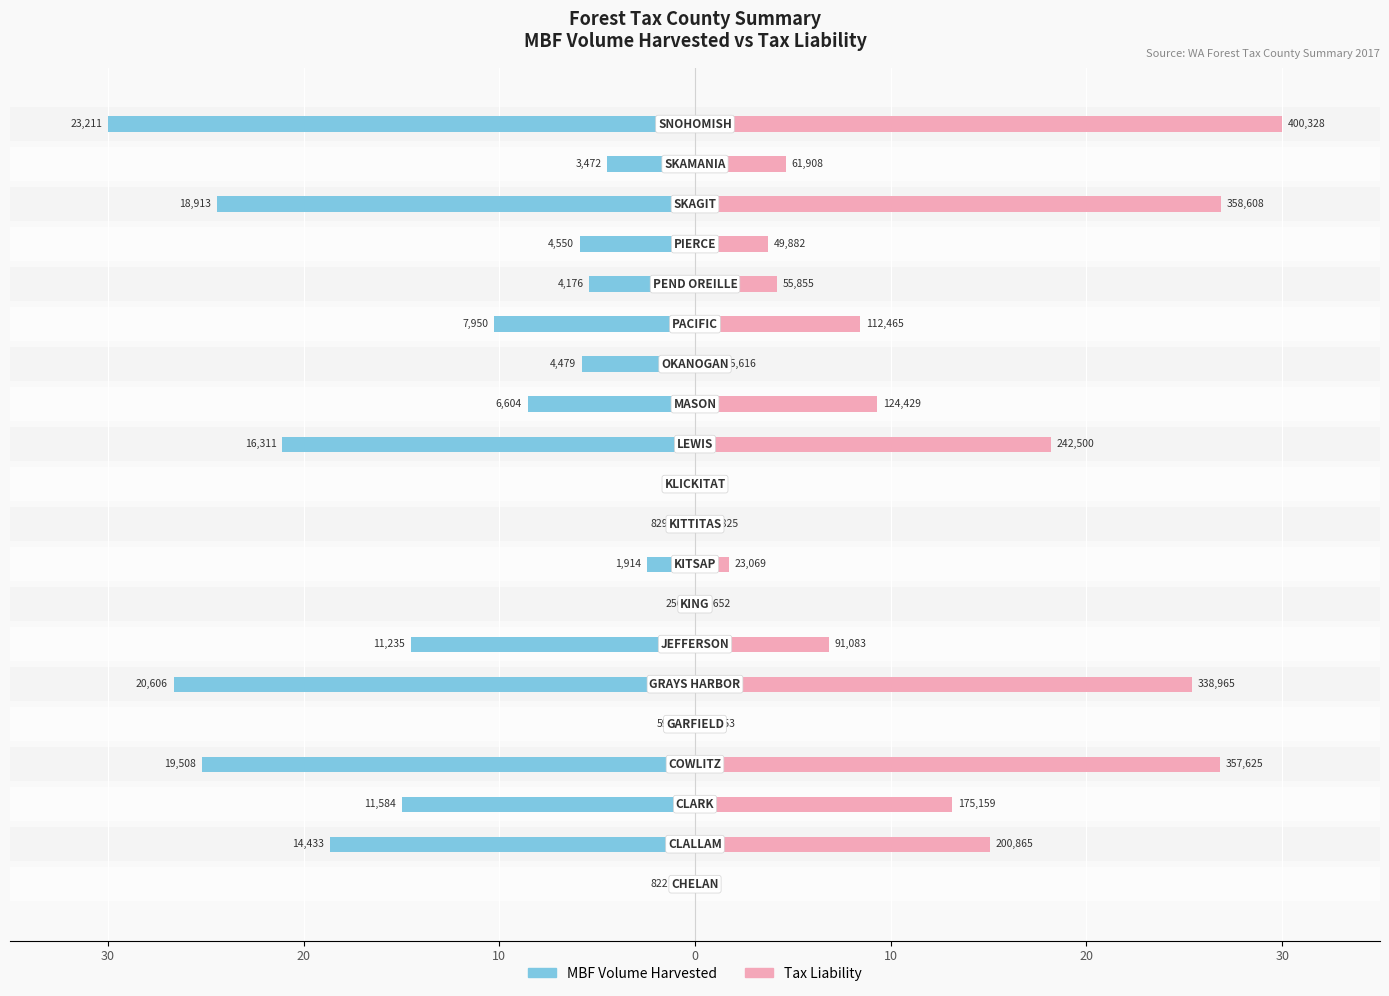

What are all the series names shown in the legend?

MBF Volume Harvested, Tax Liability